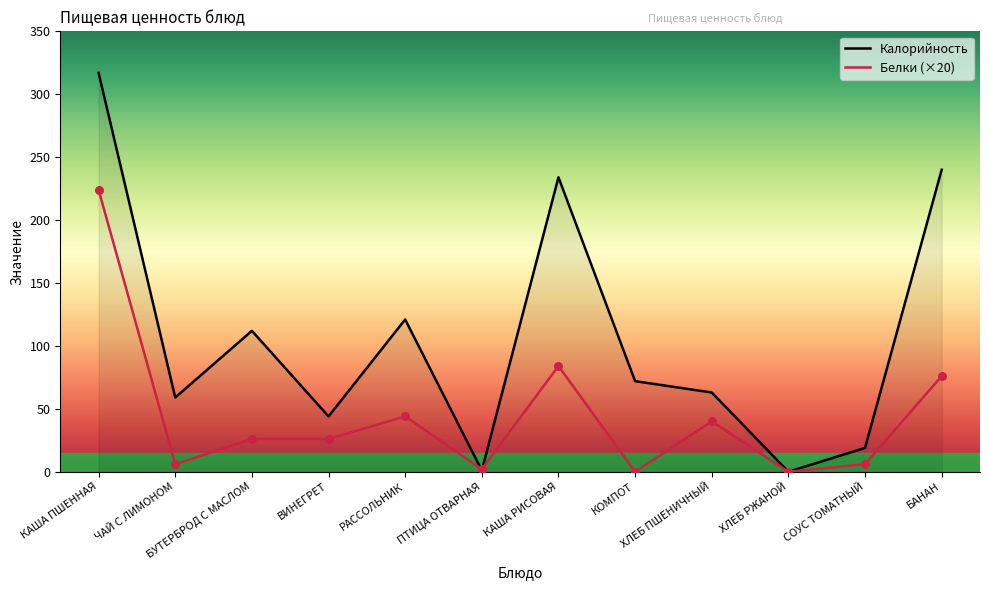

Which series has the widest spread of Y values?

Калорийность